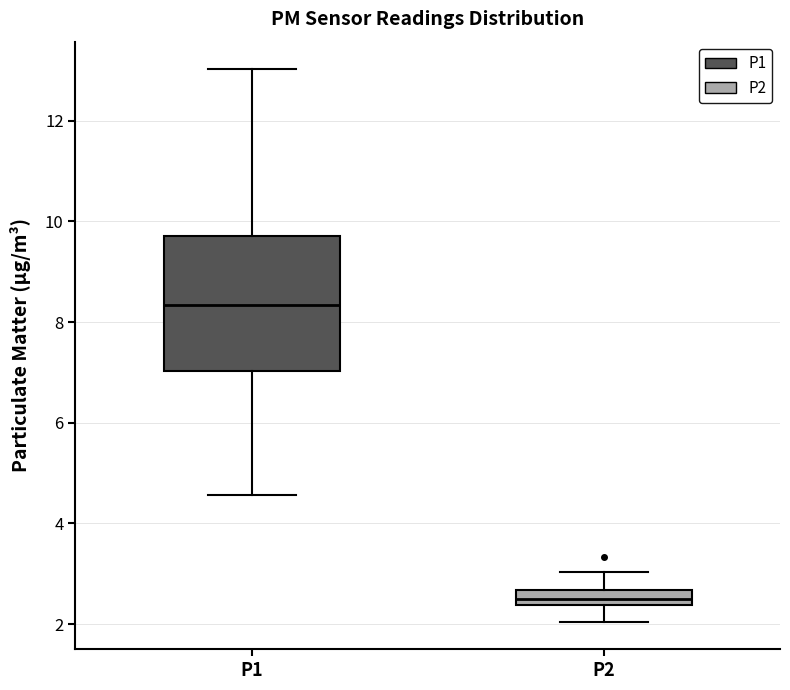

Comparing the boxes themselves (not the whiskers), which one is the tallest?

P1